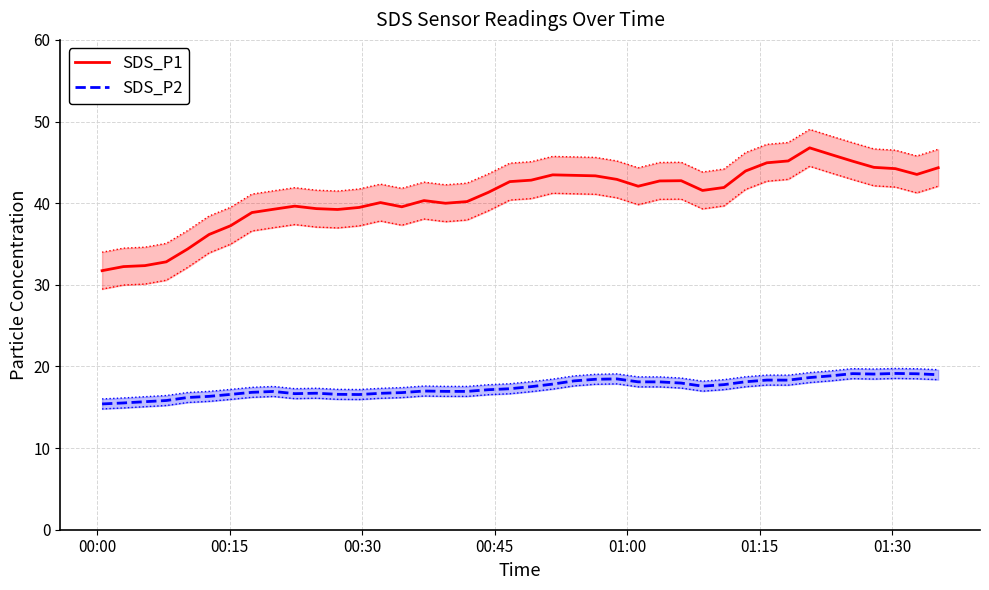

True or false: SDS_P1 and SDS_P2 intersect in this chart.

False